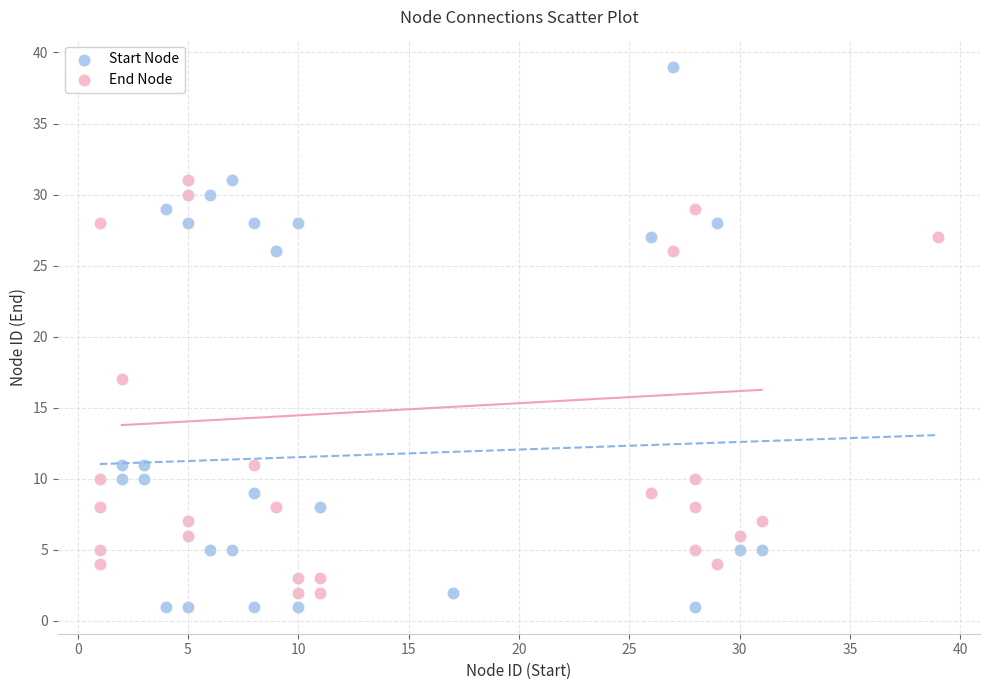

What are all the series names shown in the legend?

Start Node, End Node